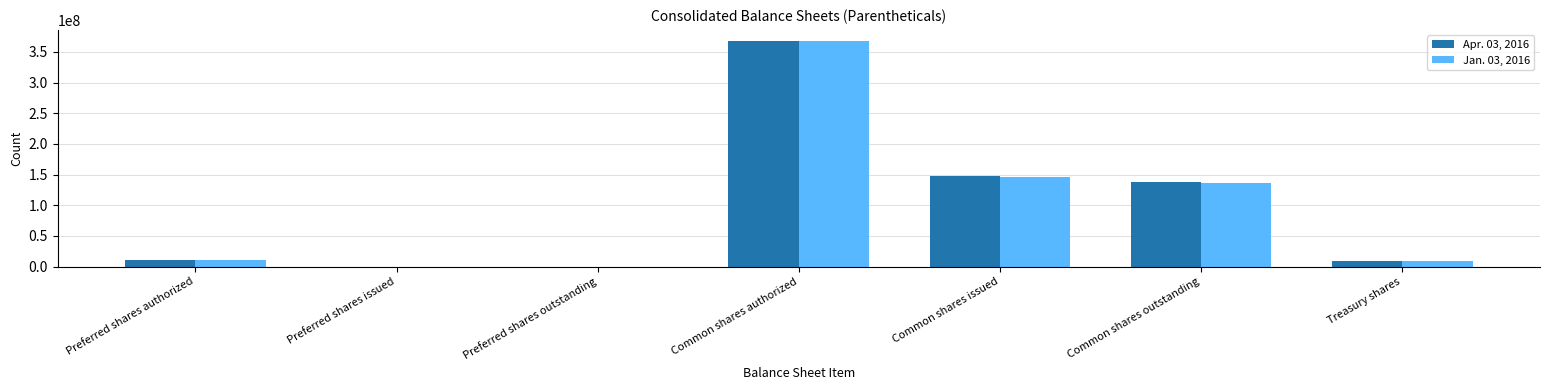

Is the value of Apr. 03, 2016 at Preferred shares issued greater than the value of Jan. 03, 2016 at Common shares issued?

No